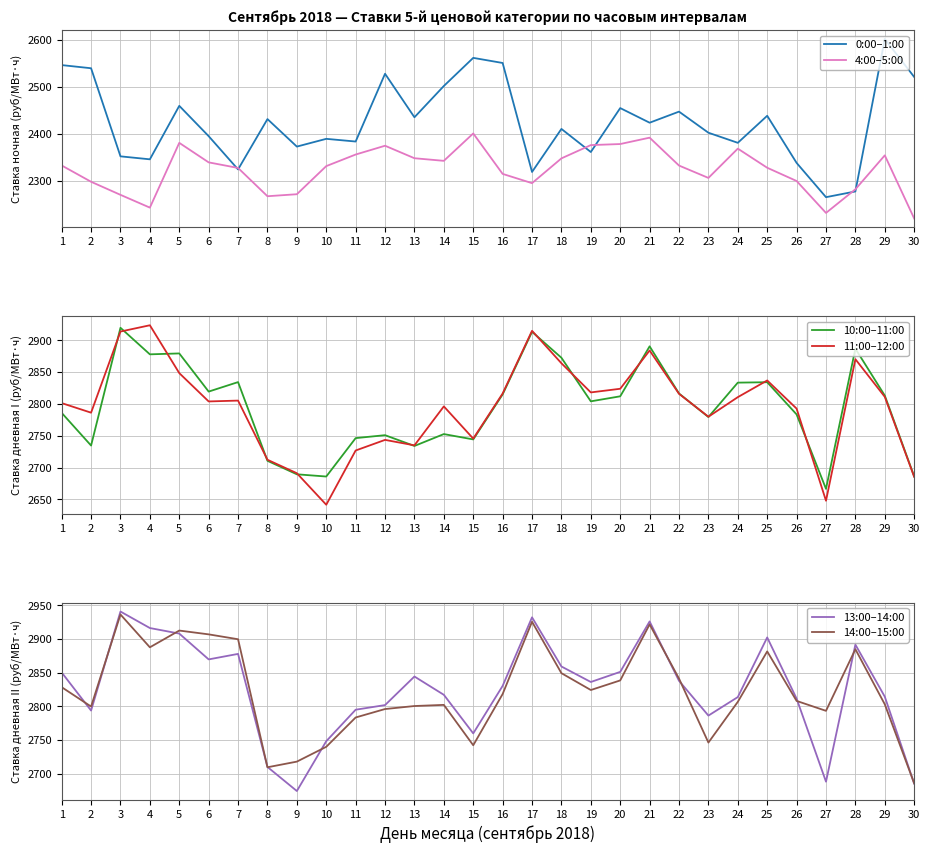

What is the average value of the 4:00–5:00 series?

2324.3